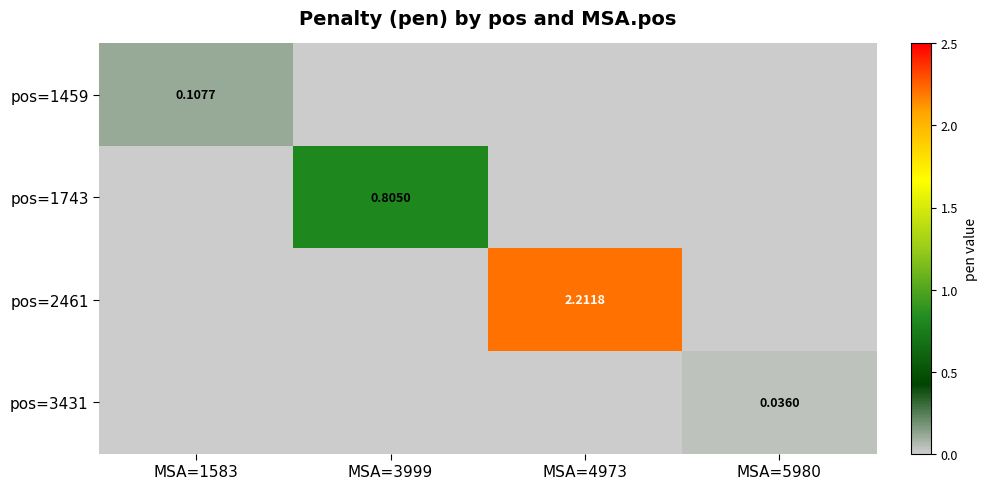

At how many categories does at least one series exceed 0?

4